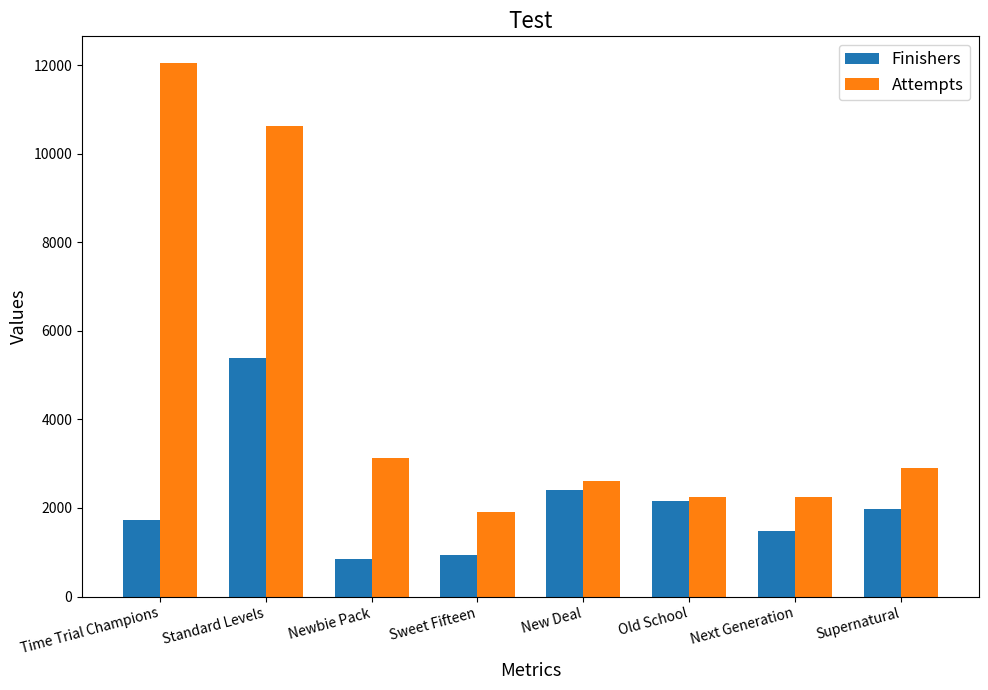

At how many categories does at least one series exceed 10170?

2